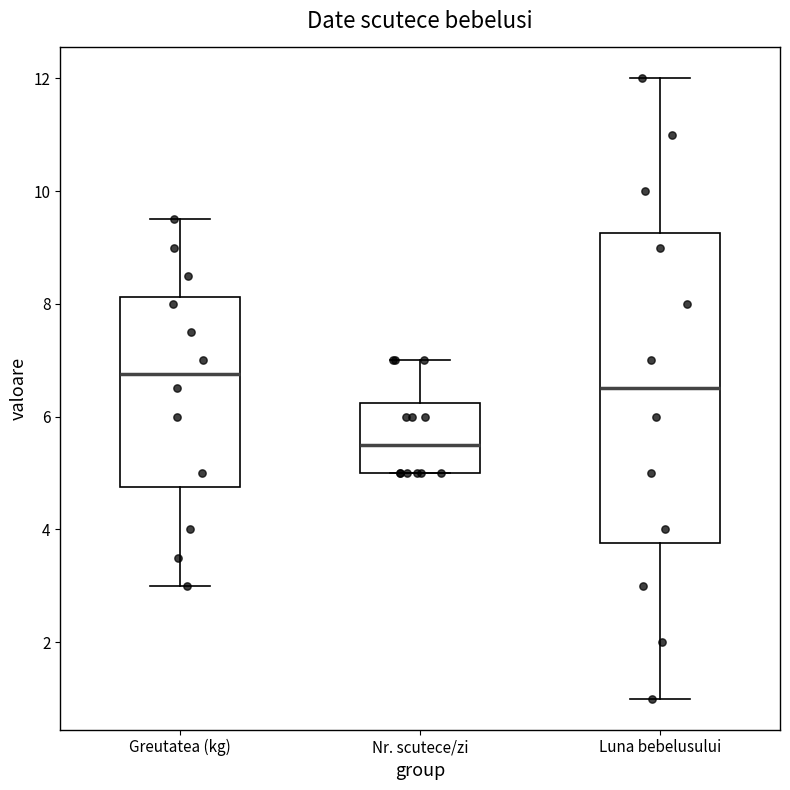

Reading left to right, transcribe this box plot: for each box, give where its median line is, the range the box spans, and where its two whiskers end, as read against the y-axis. The values are not printed on the chart, so give them approximately, as read against the axis.

Greutatea (kg): median 6.8, box 4.8 to 8.2, whiskers 3.0 to 9.6
Nr. scutece/zi: median 5.6, box 5.0 to 6.2, whiskers 5.0 to 7.0
Luna bebelusului: median 6.6, box 3.8 to 9.2, whiskers 1.0 to 12.0